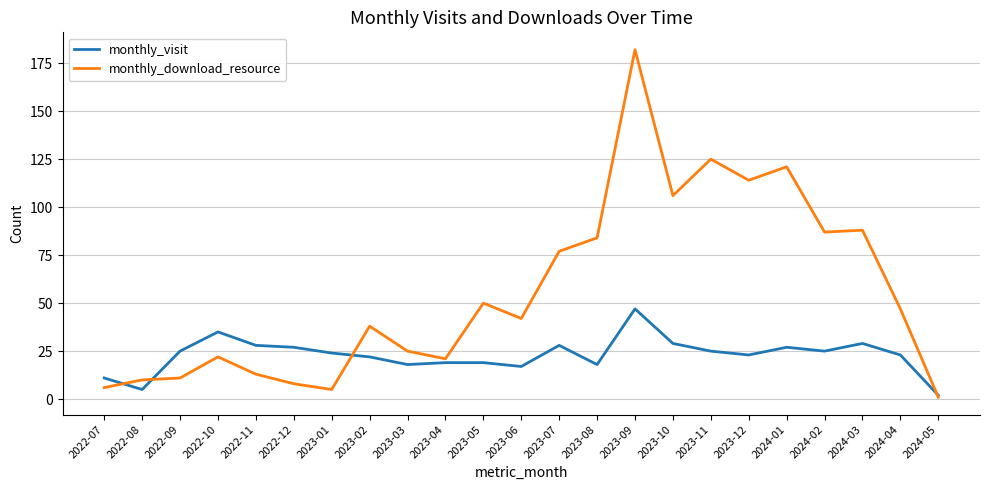

In monthly_visit, how many points are lower than both neighbors (excluding endpoints)?

6